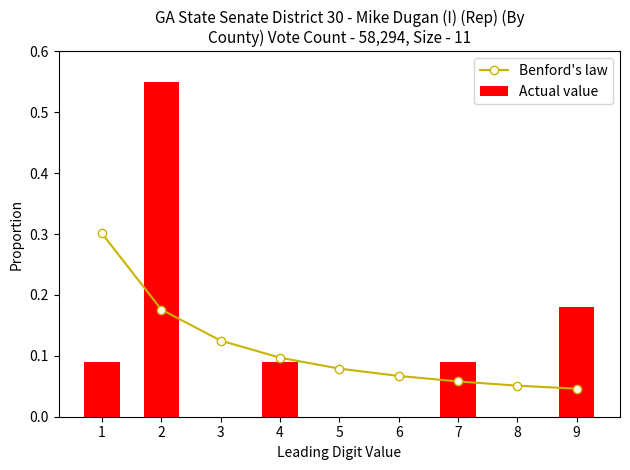

At how many categories does at least one series exceed 0?

9